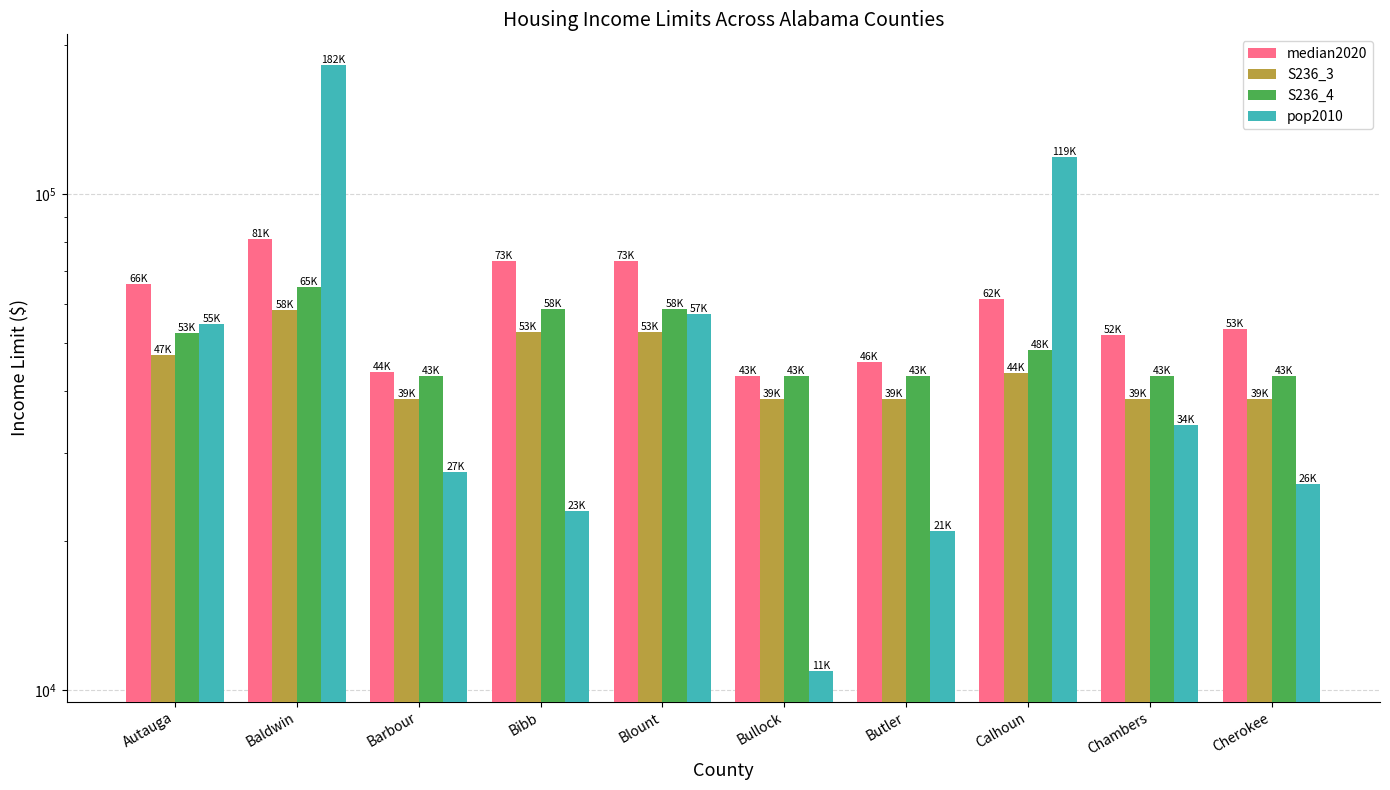

How many data points in pop2010 are above 34215?

4